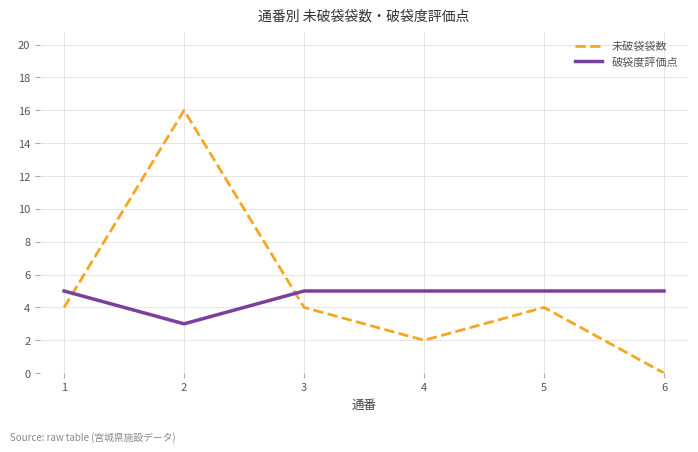

Where do 未破袋袋数 and 破袋度評価点 first cross each other?

1 and 2